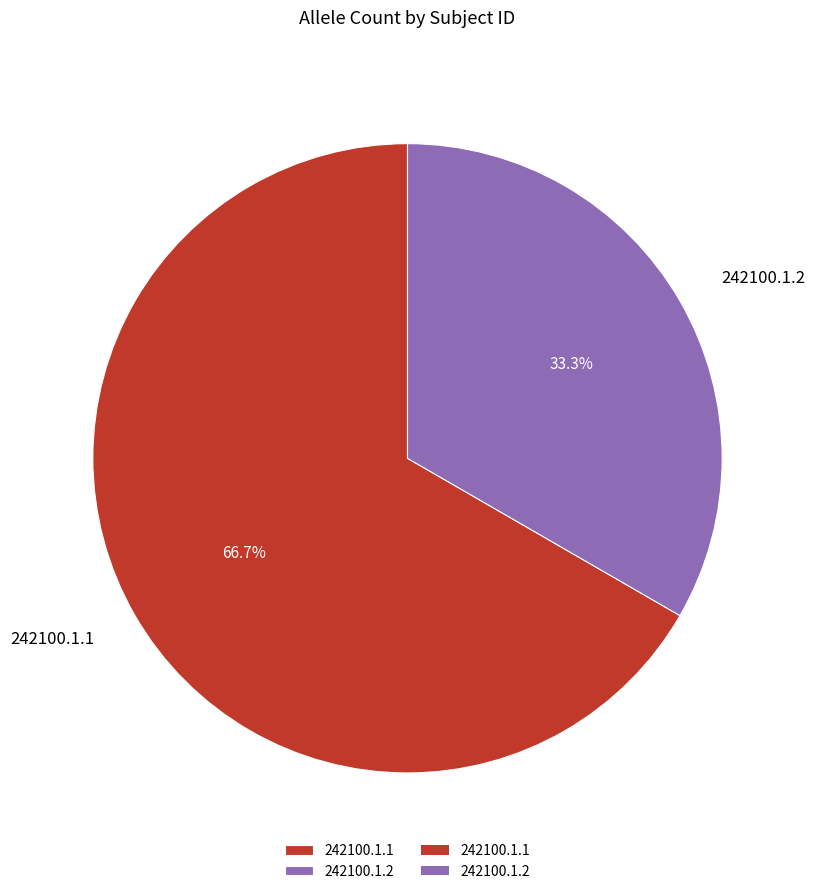

Does any single category account for the majority?

Yes